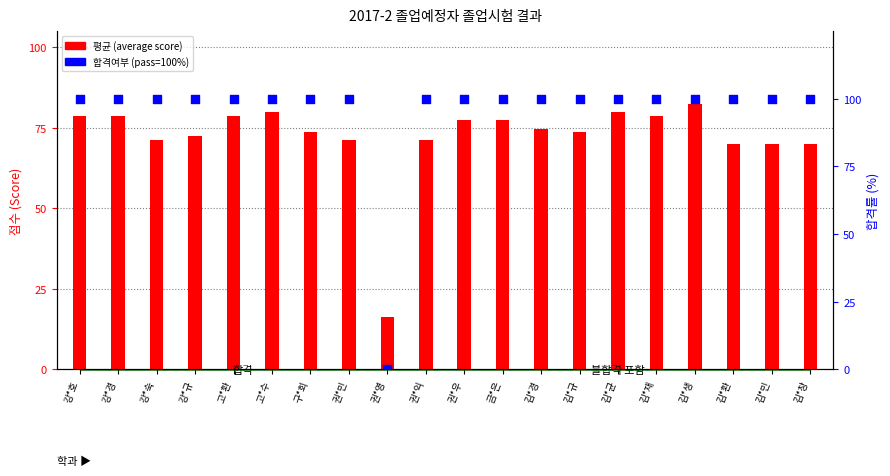

What are all the series names shown in the legend?

평균 (average score), 합격여부 (pass=100%)